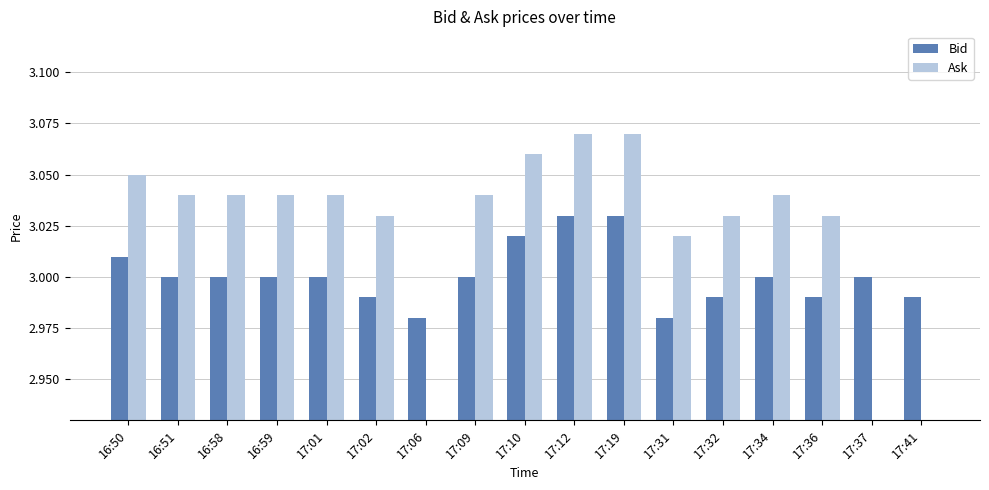

What are all the series names shown in the legend?

Bid, Ask